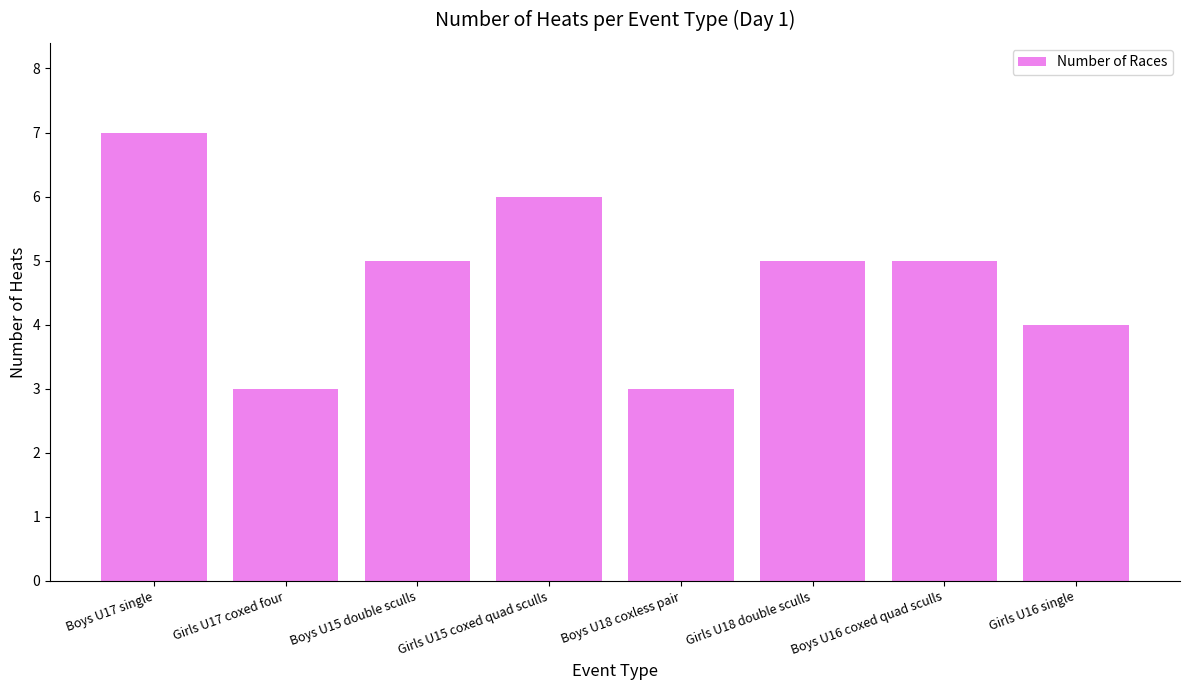

The value at Girls U17 coxed four is 3. True or false?

True